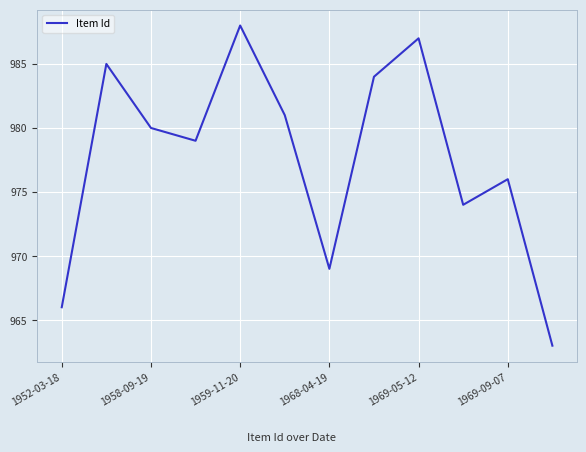

What is the maximum value shown in the chart?

988